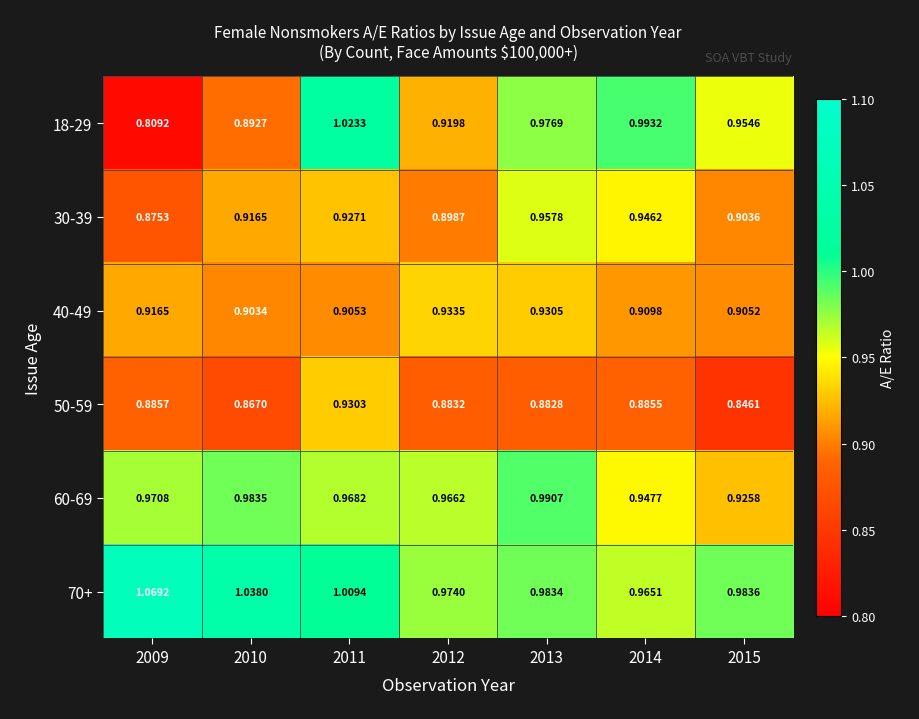

Which label corresponds to the largest value in the chart?

2009